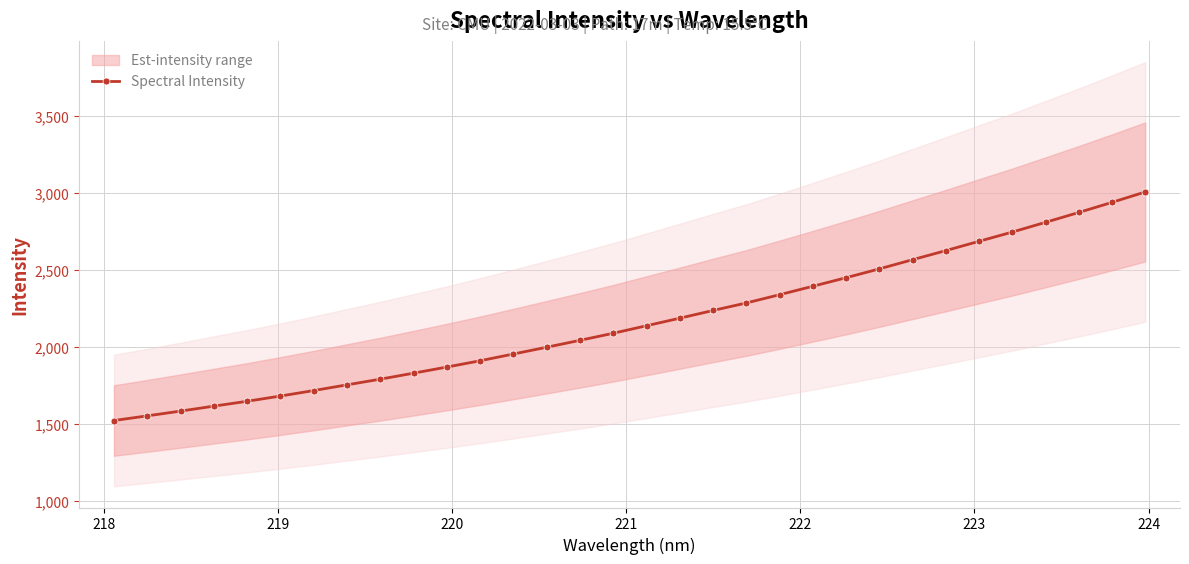

What is the minimum value shown in the chart?

1524.0